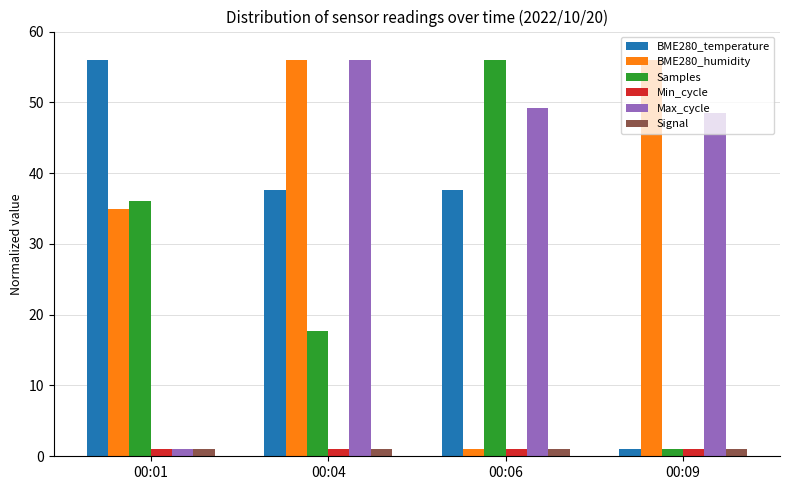

What is the minimum value for BME280_humidity?

1.0